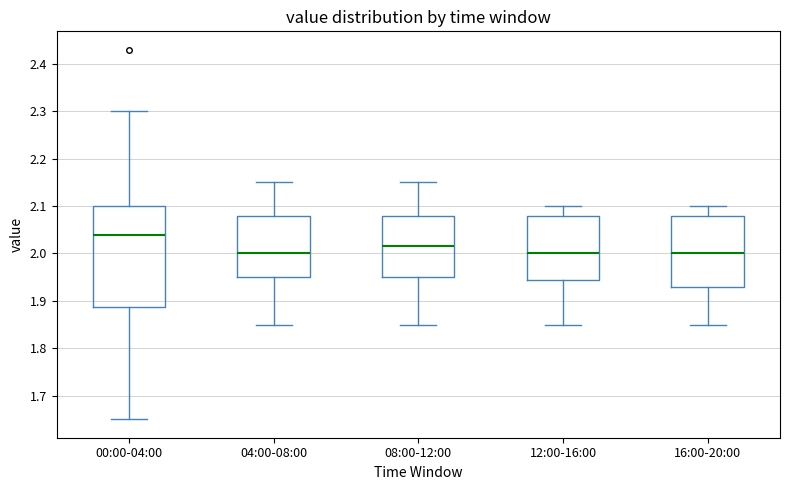

Where does the upper whisker of the box for 16:00-20:00 end on the y-axis? The values are not printed on the chart, so give them approximately, as read against the axis.

2.10